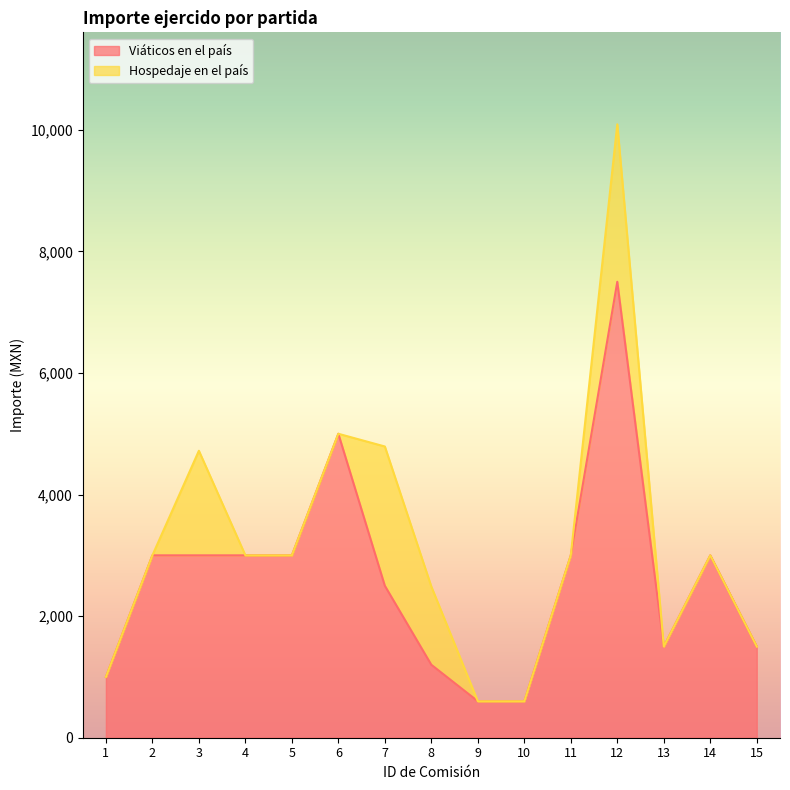

At which category does the chart reach its minimum across all series?

9